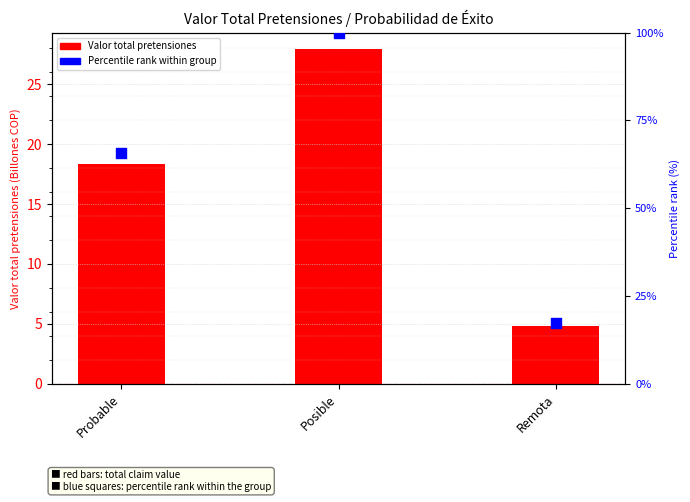

Which series has the widest spread of Y values?

Percentile rank